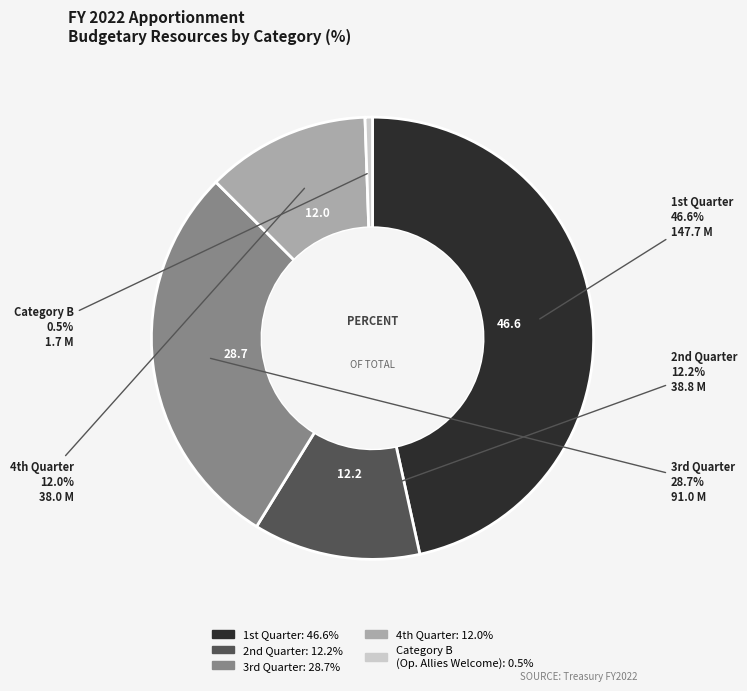

Is there a majority slice in this chart?

No